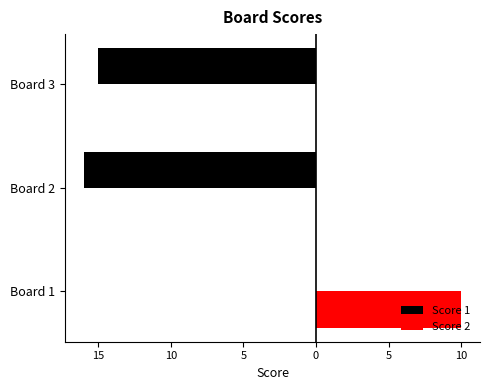

What are all the series names shown in the legend?

Score 1, Score 2